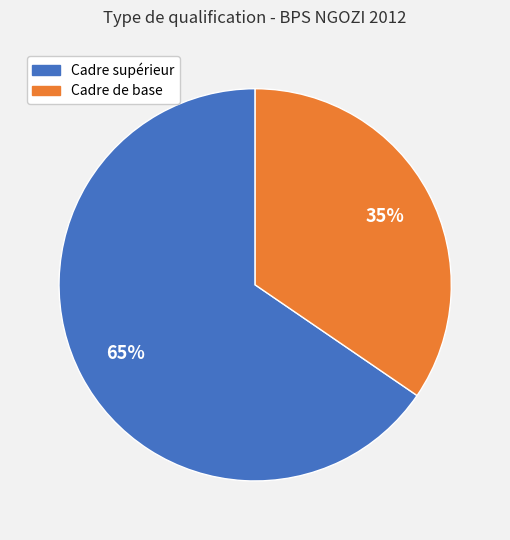

To the nearest percent, what is the average slice percentage?

50%